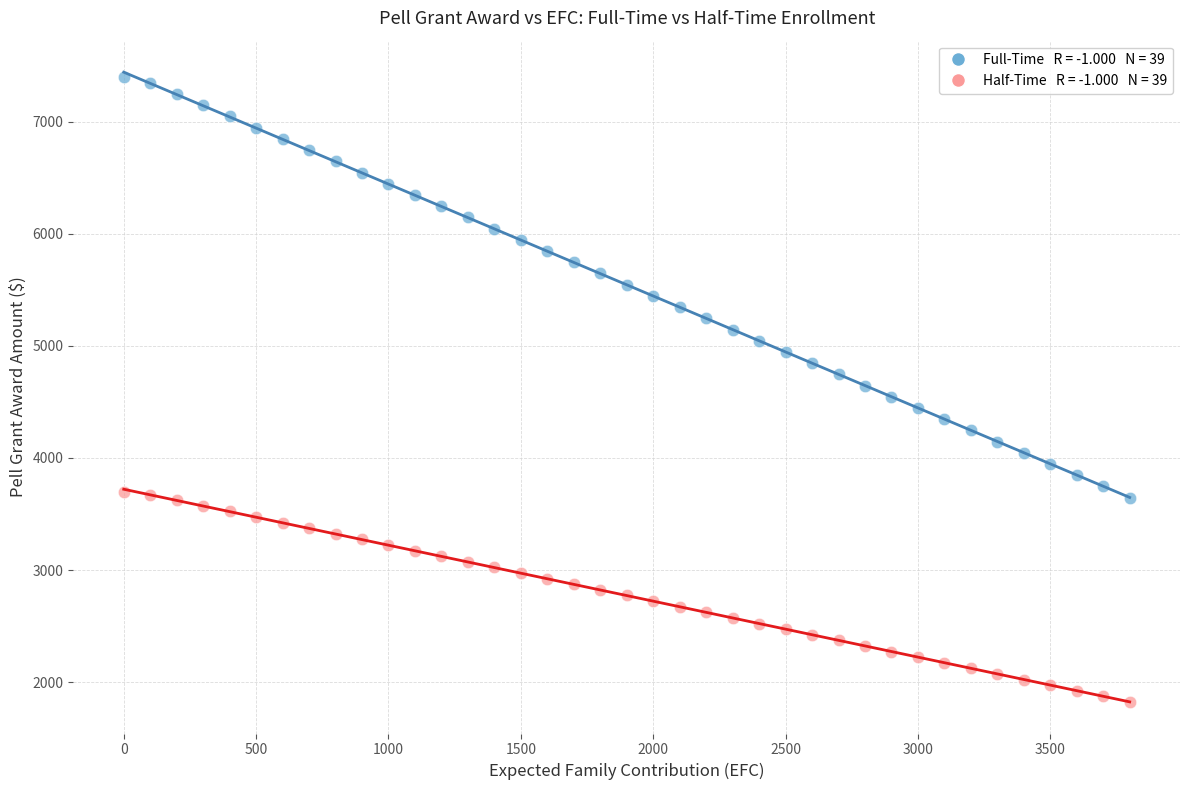

Across all data points, what is the range of Y values (max minus min)?

5572